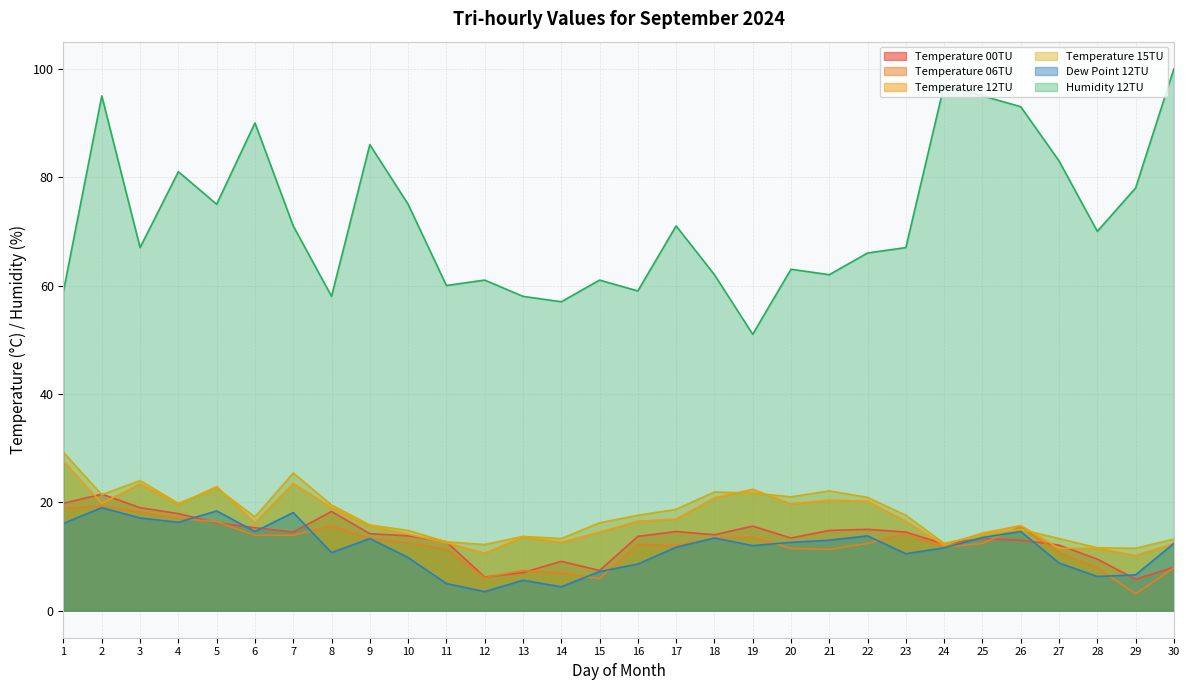

What is the difference between the Dew Point 12TU values at 16 and 10?

1.2